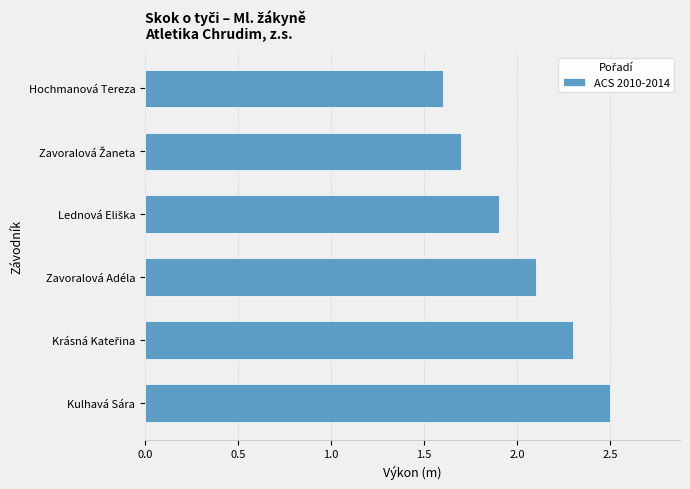

Count the values in the range 1 to 2.

3